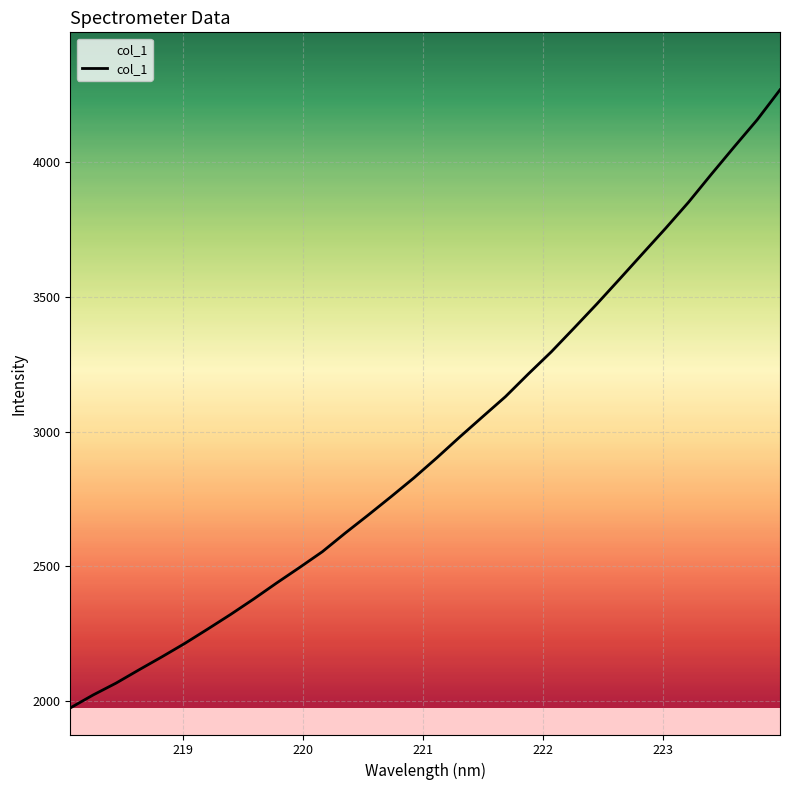

What is the smallest value displayed?

1973.3